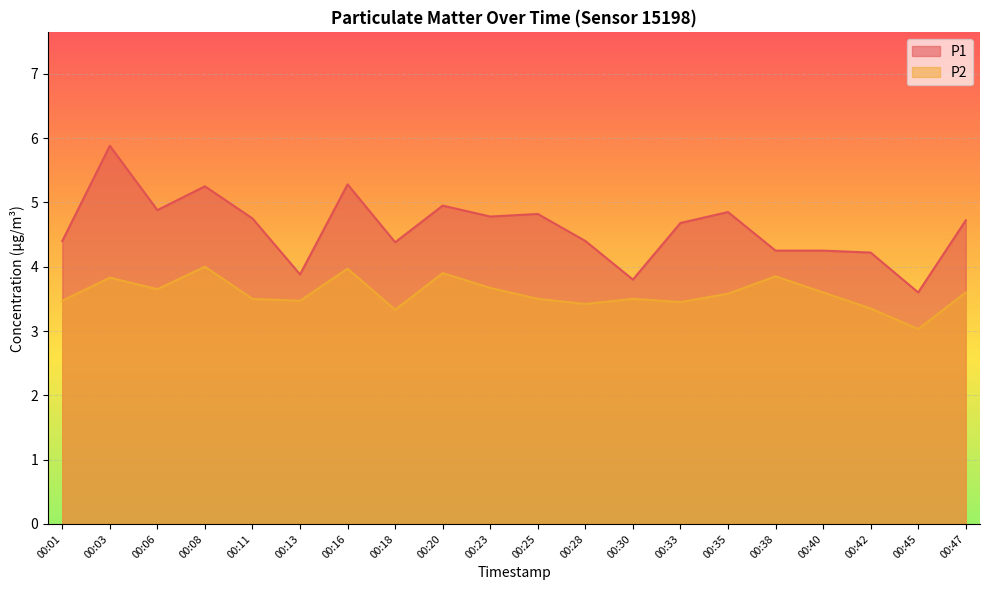

Is it true that P2 equals 3.6 at 00:40?

True